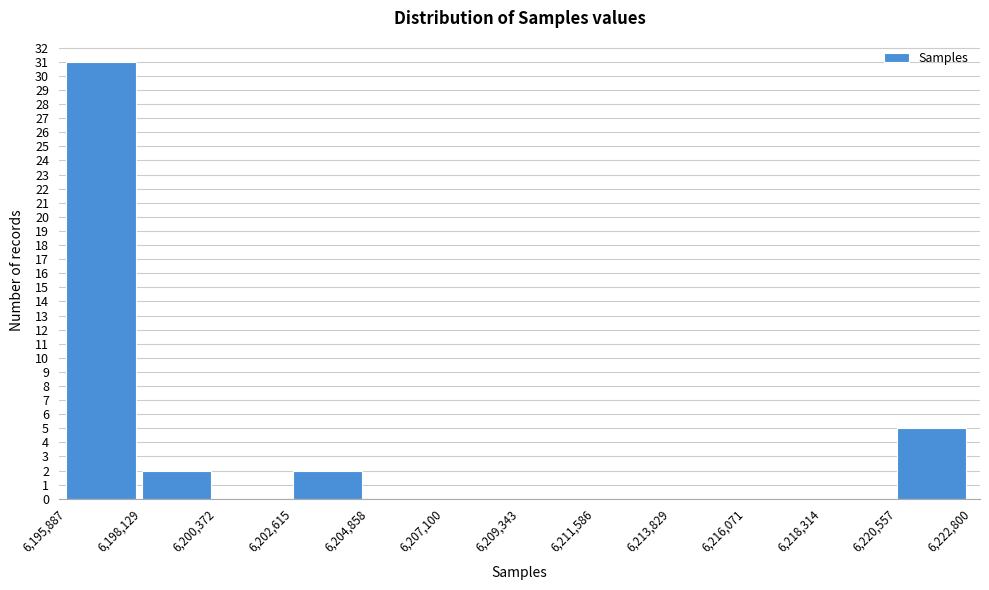

Reading left to right, list every bar in this chart as the range it spans on the x-axis followed by its height. The values are not printed on the chart, so give them approximately, as read against the axis.

6,195,887 to 6,198,129: 31
6,198,129 to 6,200,372: 2
6,200,372 to 6,202,615: 0
6,202,615 to 6,204,858: 2
6,204,858 to 6,207,100: 0
6,207,100 to 6,209,343: 0
6,209,343 to 6,211,586: 0
6,211,586 to 6,213,829: 0
6,213,829 to 6,216,071: 0
6,216,071 to 6,218,314: 0
6,218,314 to 6,220,557: 0
6,220,557 to 6,222,800: 5